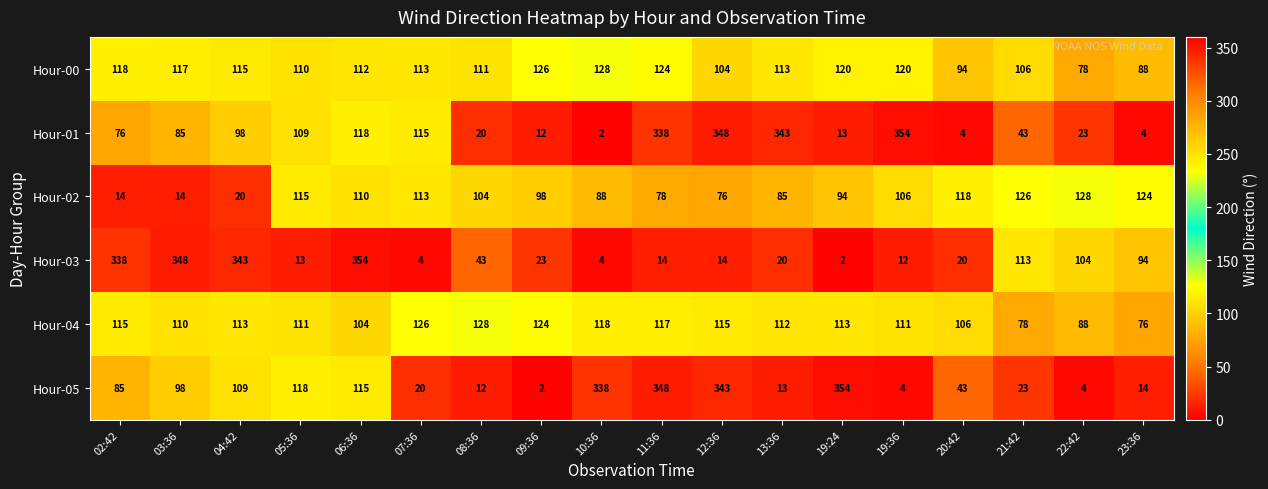

Which series has the largest total across all categories?

Hour-01